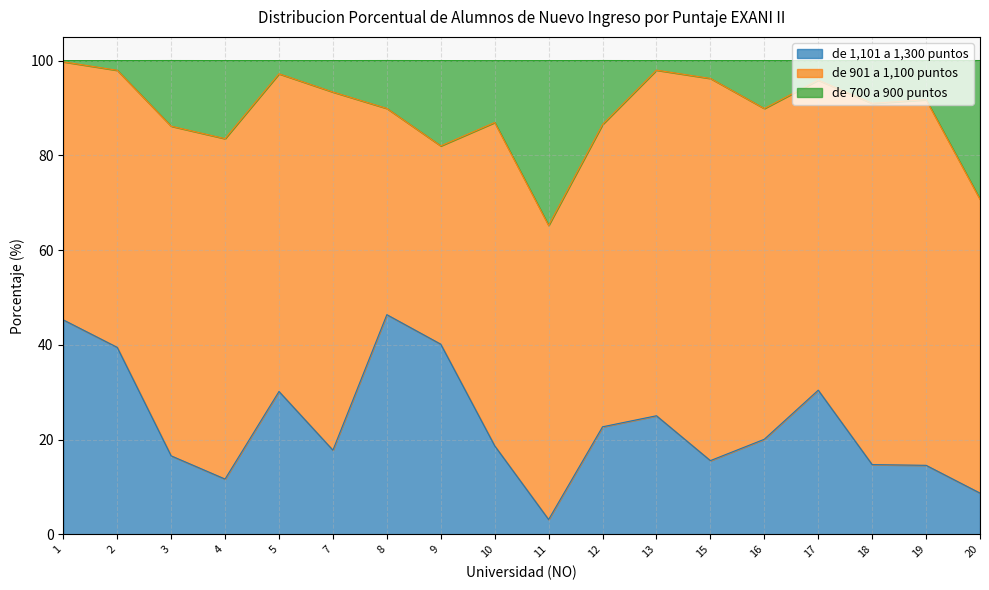

True or false: de 1,101 a 1,300 puntos has more than 1 points higher than both neighbors.

True